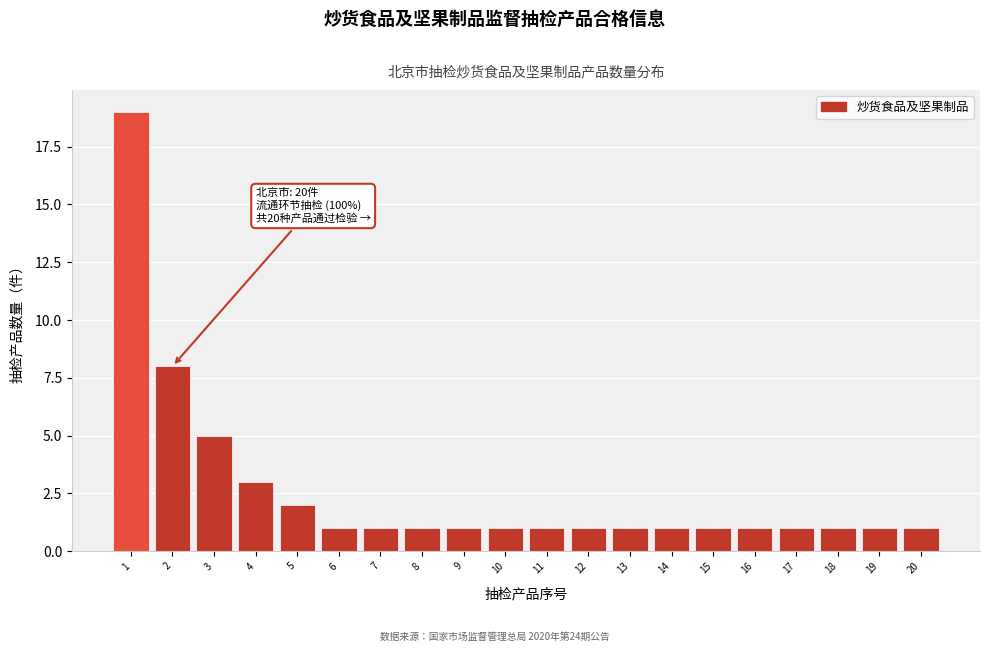

Reading right to left, list all the values displayed in this chart.

20=1	19=1	18=1	17=1	16=1	15=1	14=1	13=1	12=1	11=1	10=1	9=1	8=1	7=1	6=1	5=2	4=3	3=5	2=8	1=19